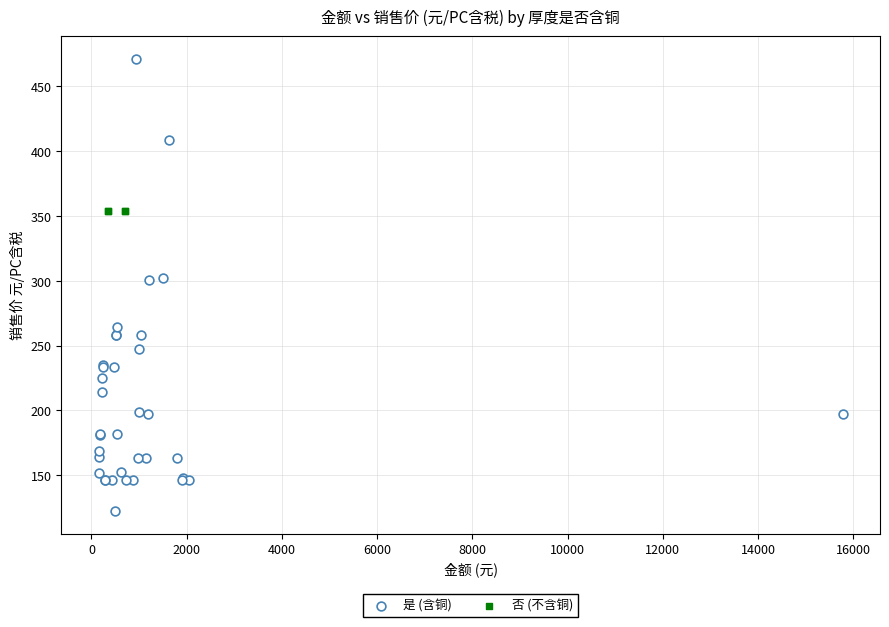

Which series contains the highest Y value?

是 (含铜)